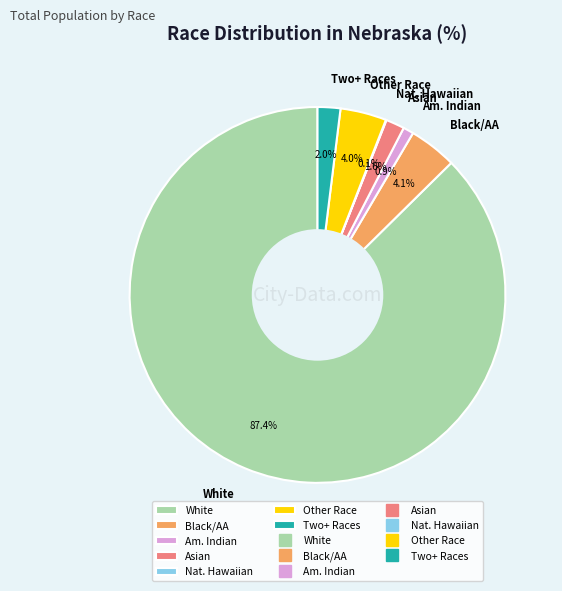

What is the largest slice in the pie chart?

White